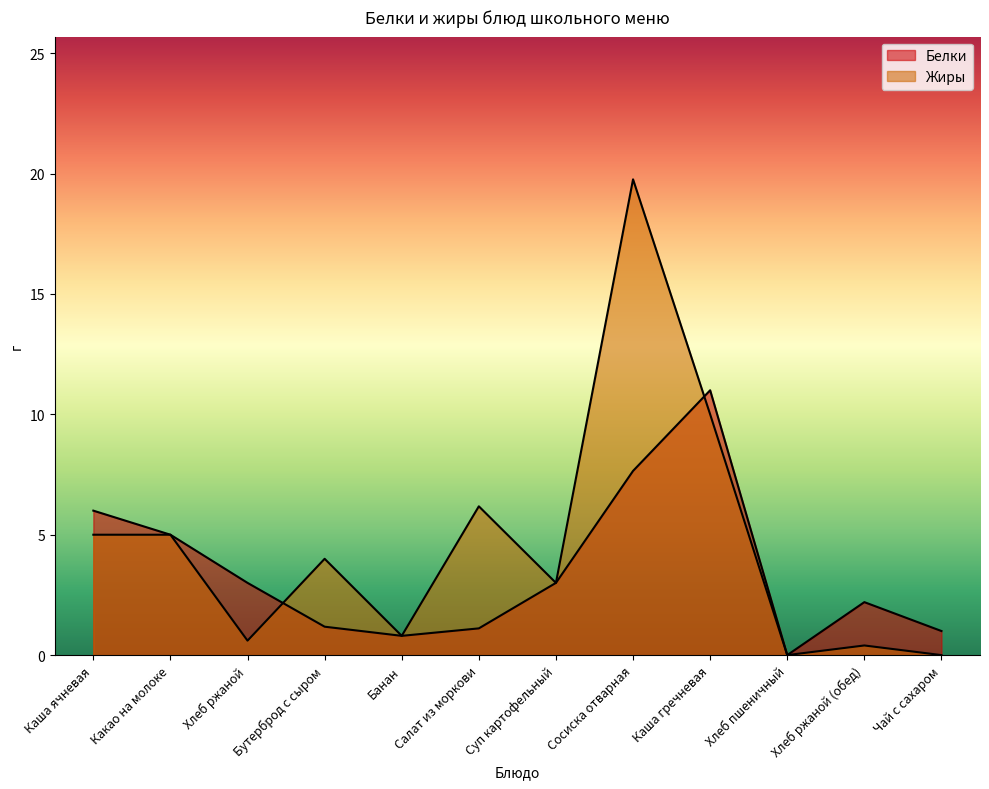

What is the value of the Жиры point at the 6th from the left?

6.2